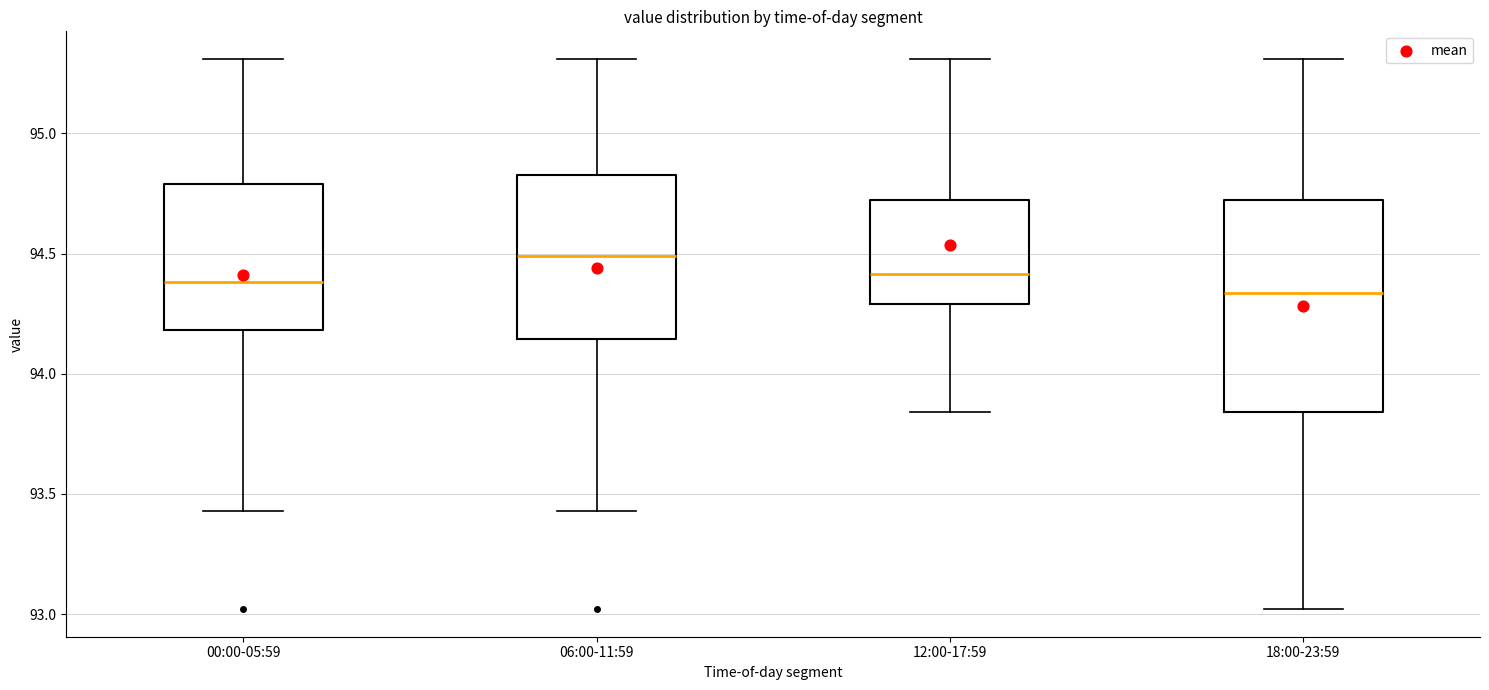

Reading left to right, read every box against the y-axis: the position of its median line, the range the box covers, and the ends of its whiskers. The values are not printed on the chart, so give them approximately, as read against the axis.

00:00-05:59: median 94.40, box 94.20 to 94.80, whiskers 93.45 to 95.30
06:00-11:59: median 94.50, box 94.15 to 94.85, whiskers 93.45 to 95.30
12:00-17:59: median 94.40, box 94.30 to 94.70, whiskers 93.85 to 95.30
18:00-23:59: median 94.35, box 93.85 to 94.70, whiskers 93.00 to 95.30